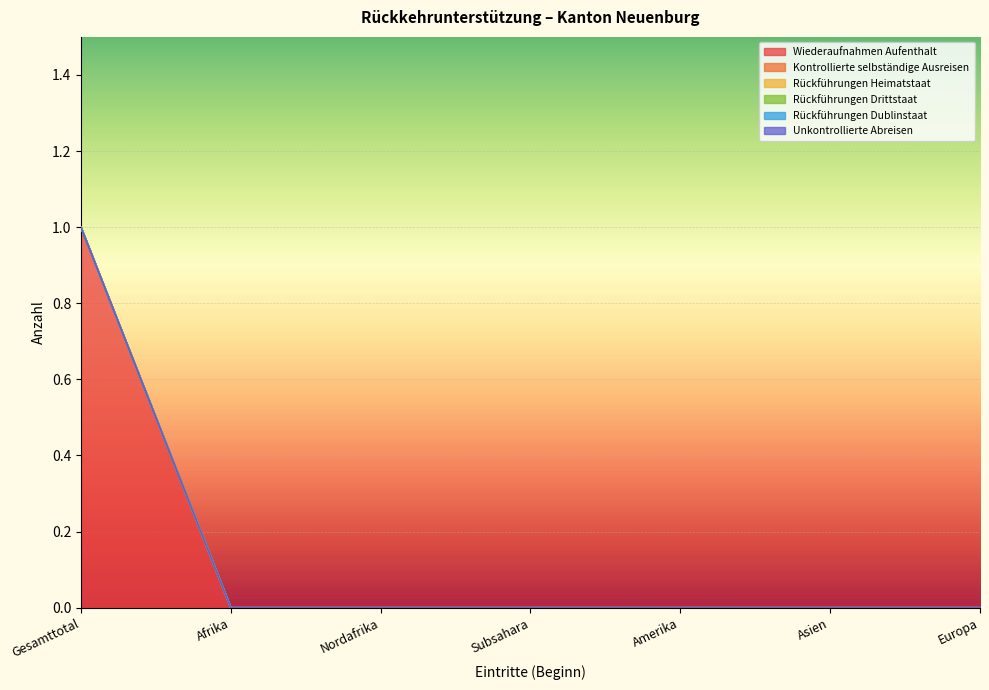

Which has a higher value, Amerika or Europa?

Amerika